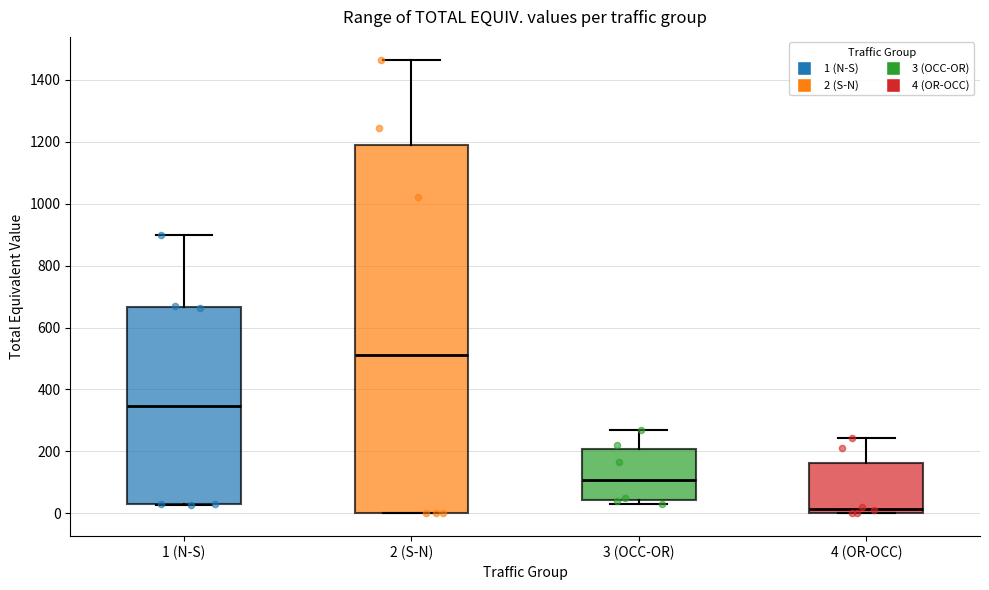

Which box has the lowest median line?

4 (OR-OCC)